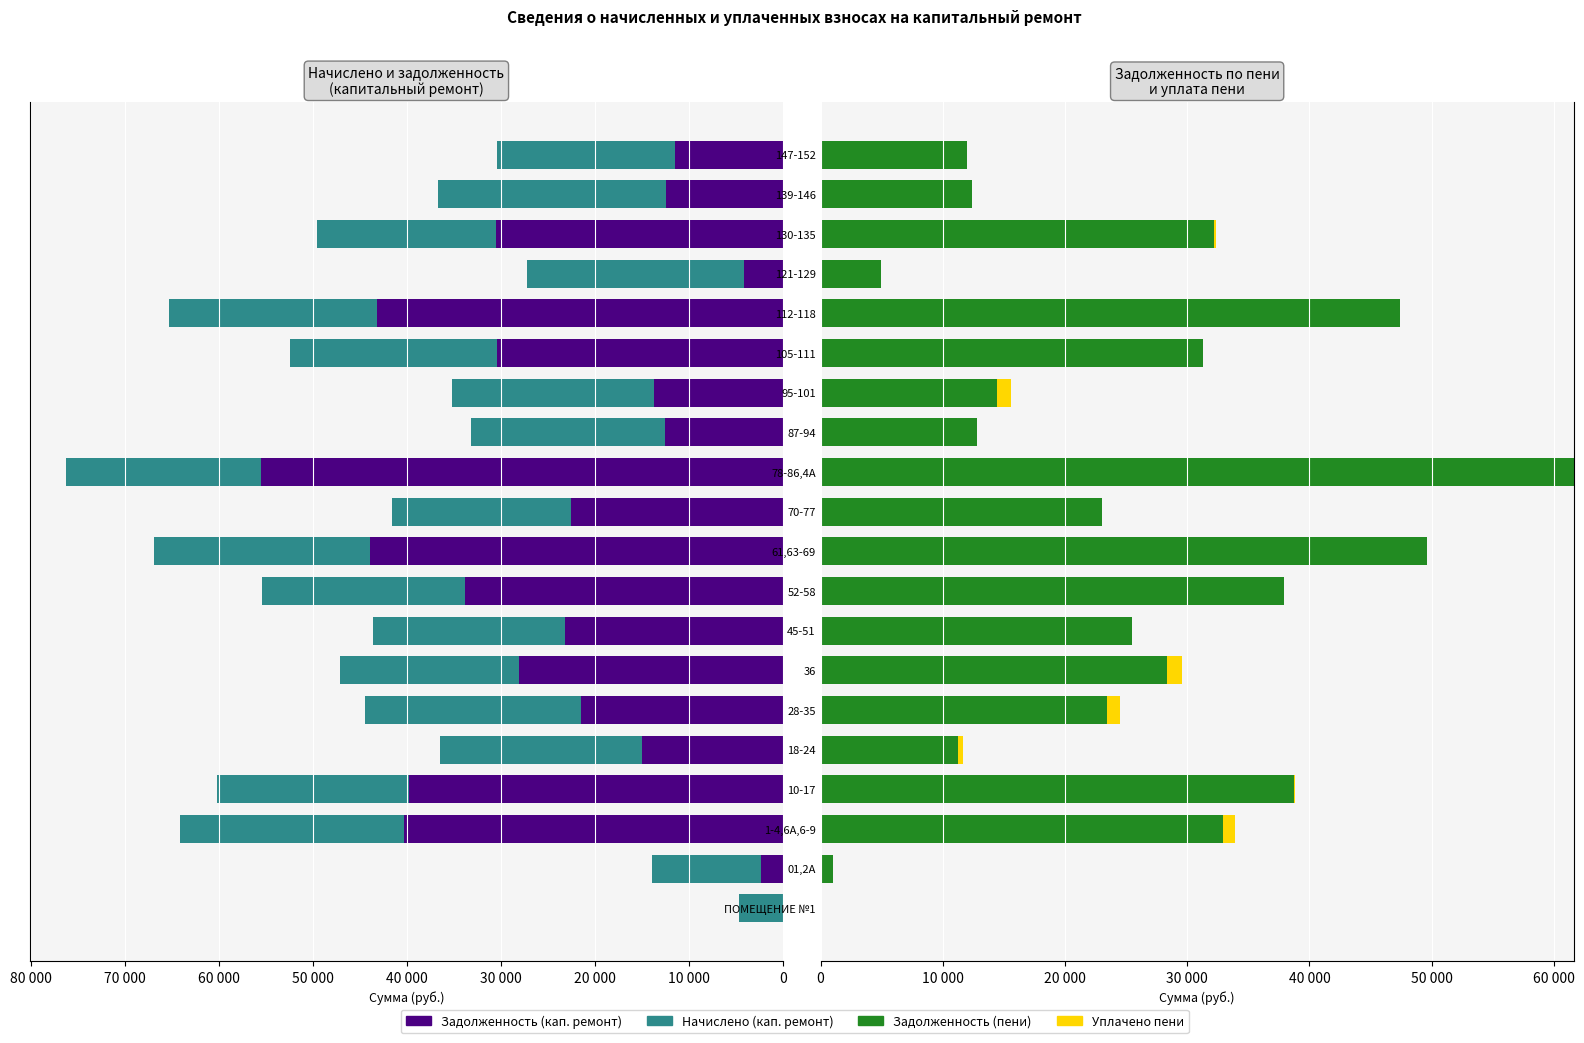

The value of Задолженность (пени) at 45-51 is 25496.8. True or false?

True